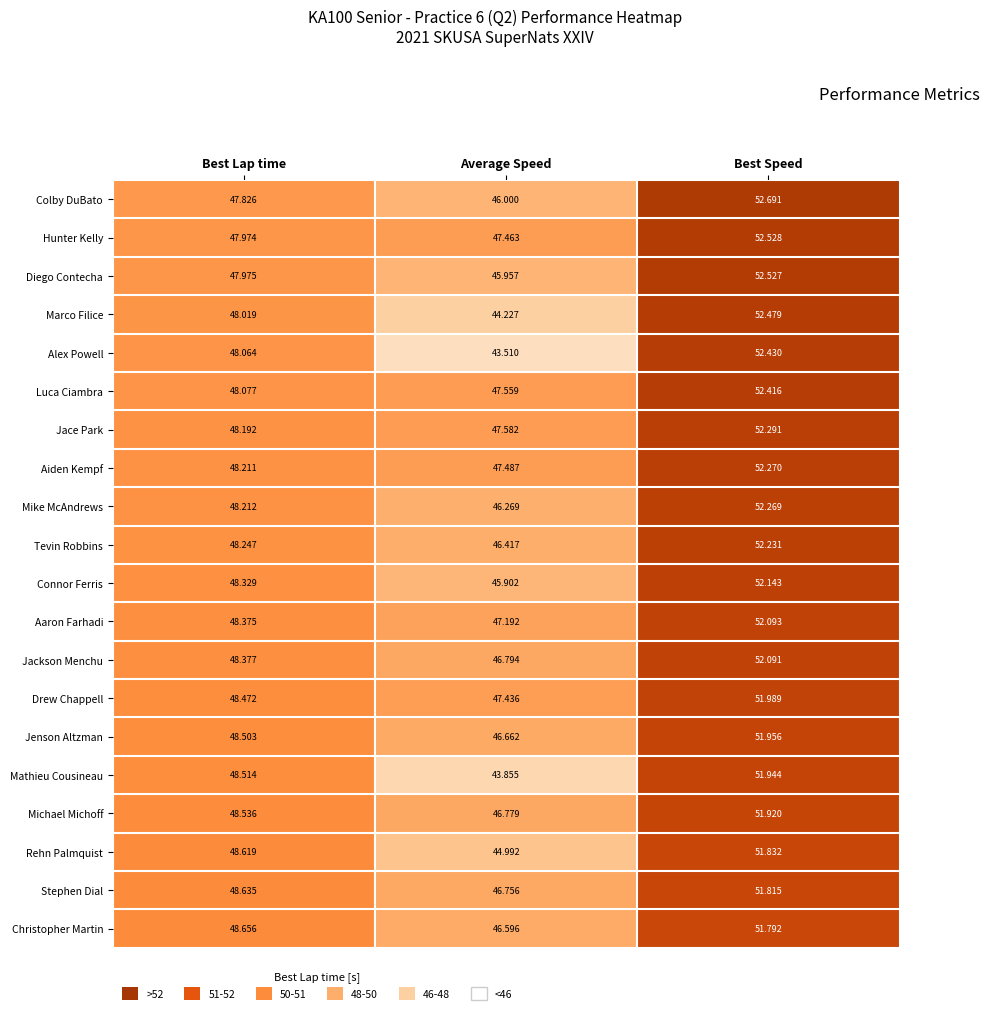

Which series has the largest range (max minus min)?

Alex Powell